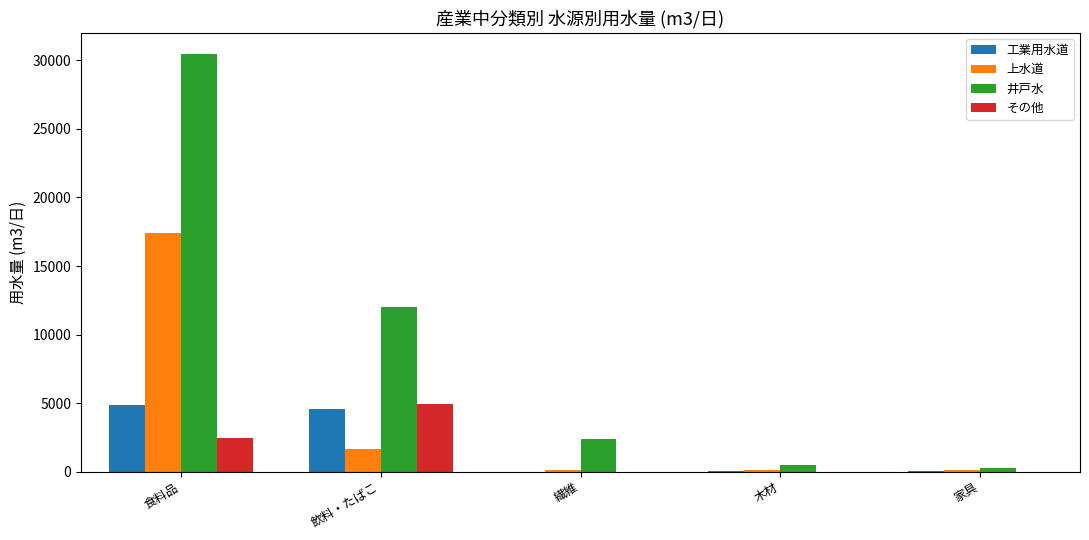

How many data points does each series have?

5